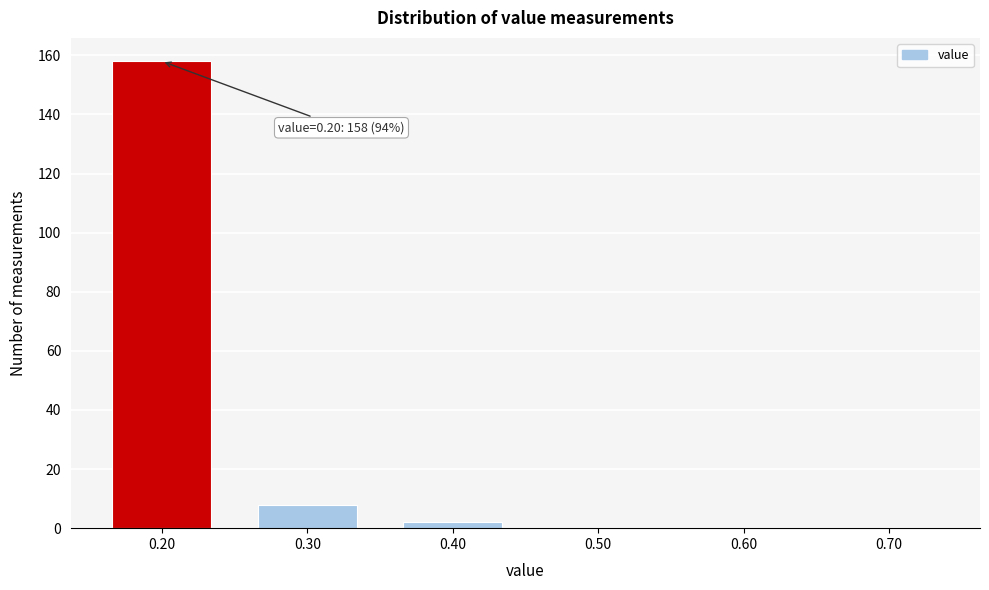

Which range on the x-axis has the tallest bar?

0.15 to 0.25